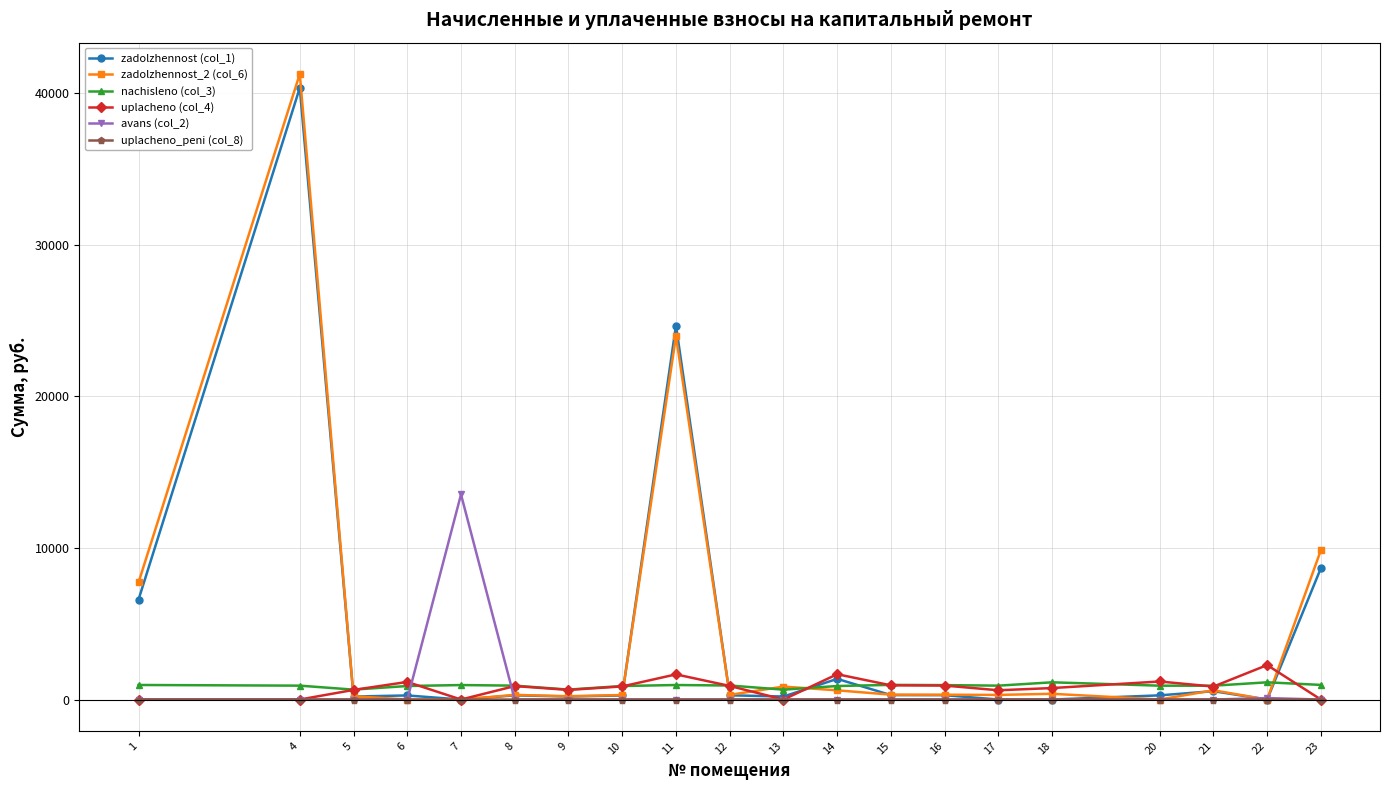

Is this an area chart (filled region under the line)?

No